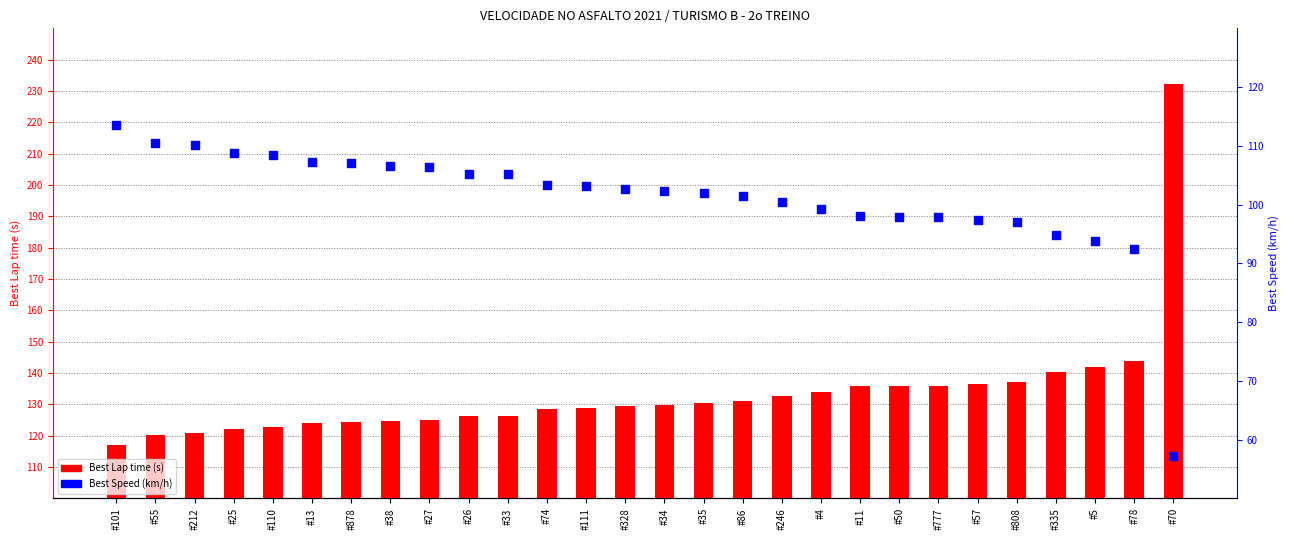

Which series reaches the minimum Y coordinate?

Best Speed (km/h)